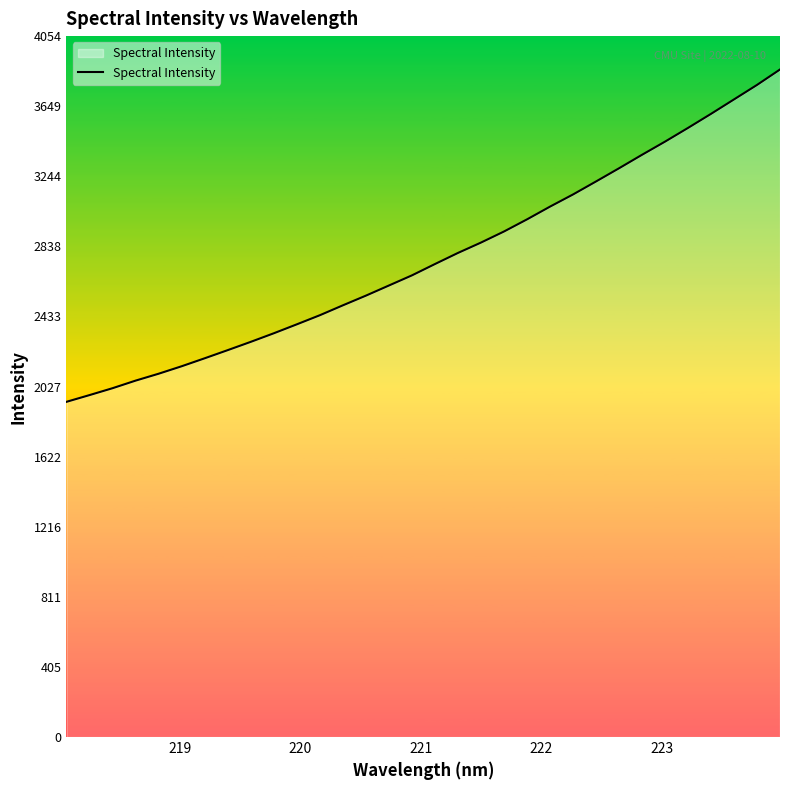

True or false: the data has more than 2 interior local peaks.

False